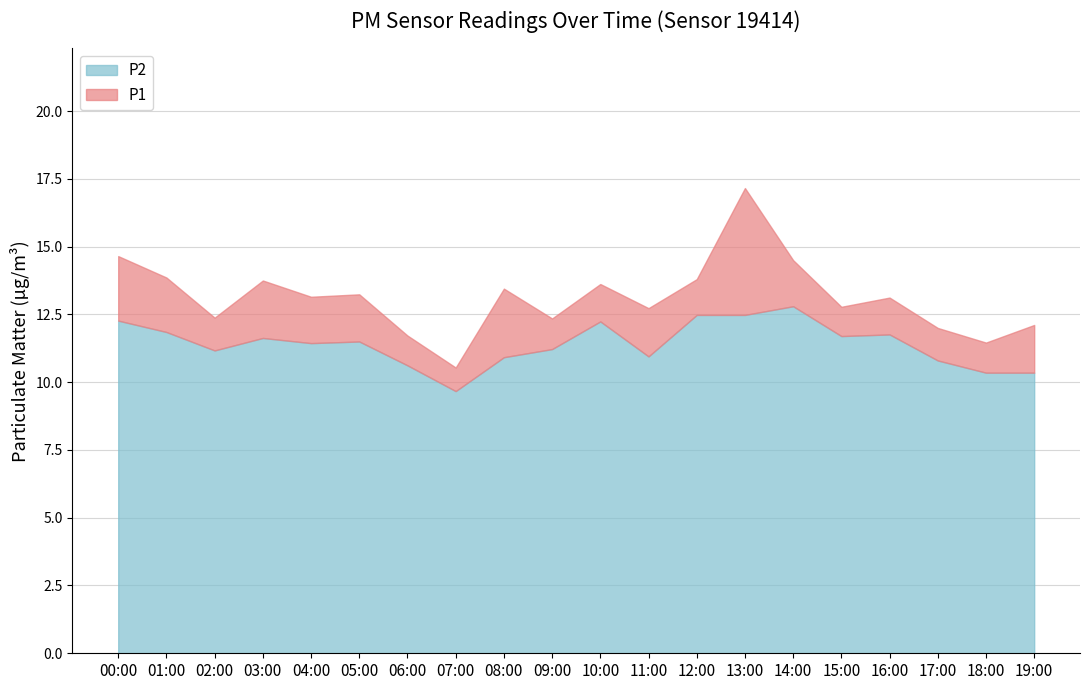

Is it true that P2 equals 5.9 at 09:00?

False